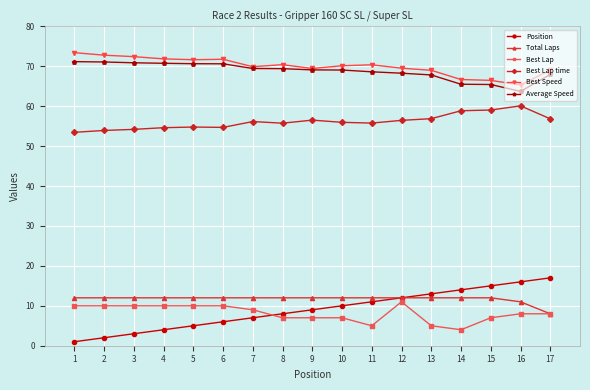

True or false: Best Lap time has more than 2 points higher than both neighbors.

True